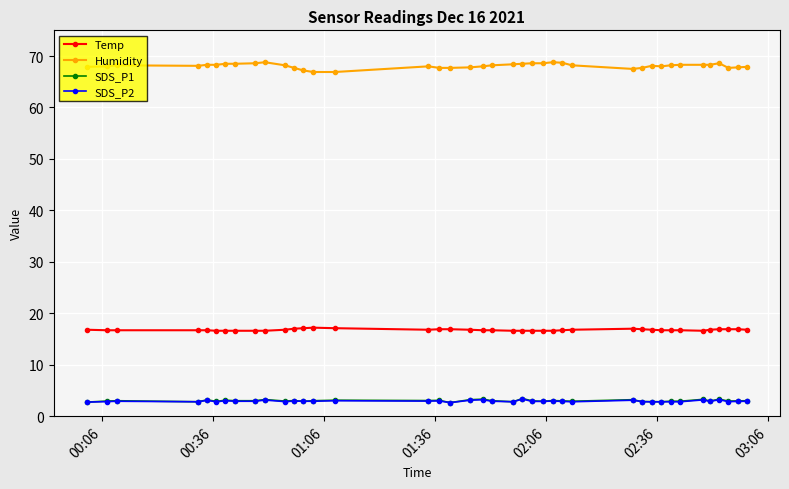

Which series has the largest total across all categories?

Humidity